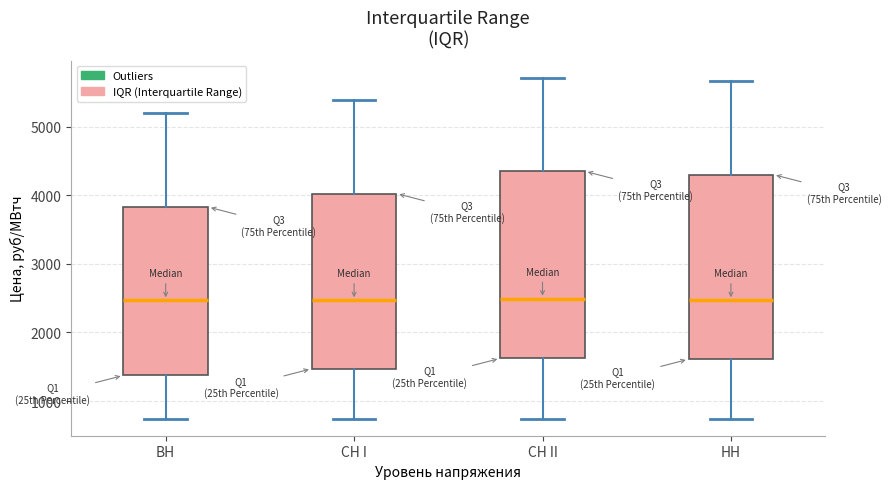

Reading left to right, read every box against the y-axis: the position of its median line, the range the box covers, and the ends of its whiskers. The values are not printed on the chart, so give them approximately, as read against the axis.

ВН: median 2500, box 1400 to 3800, whiskers 700 to 5200
СН I: median 2500, box 1500 to 4000, whiskers 700 to 5400
СН II: median 2500, box 1600 to 4300, whiskers 700 to 5700
НН: median 2500, box 1600 to 4300, whiskers 700 to 5700